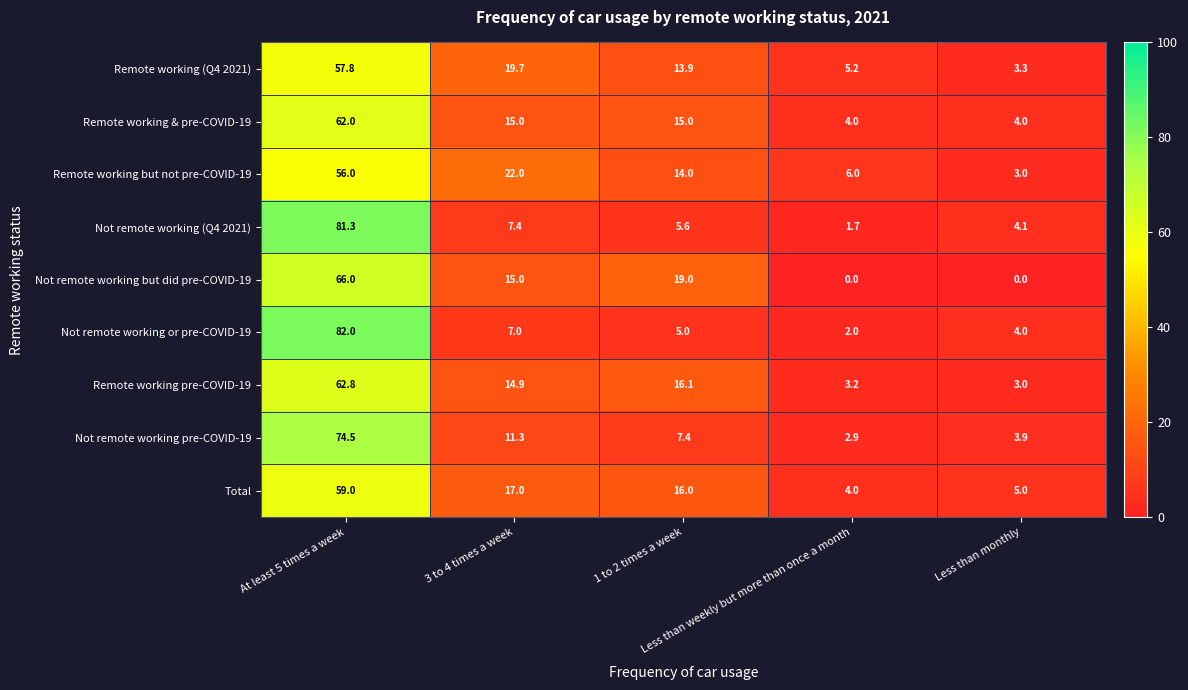

Between At least 5 times a week and 3 to 4 times a week, which series saw the biggest shift?

Not remote working or pre-COVID-19